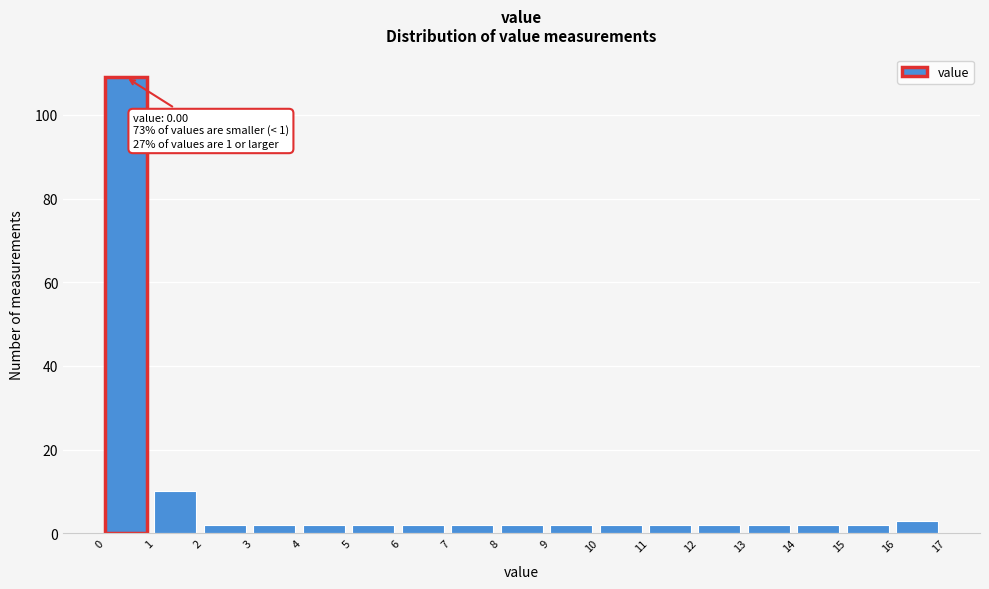

Which range on the x-axis has the tallest bar?

0 to 1